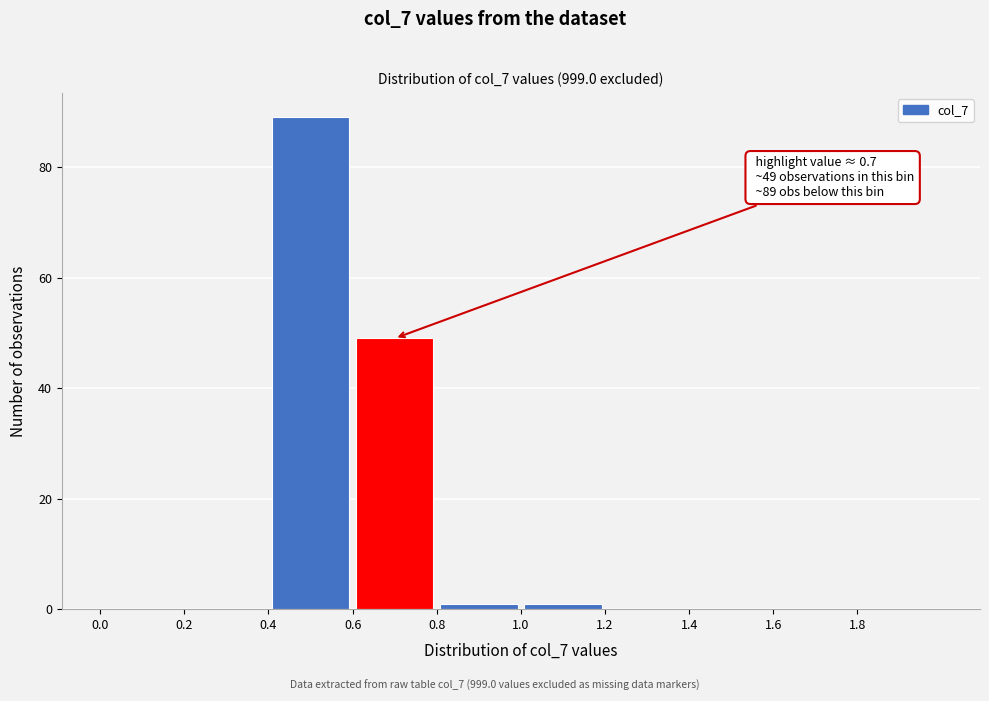

Which range on the x-axis has the tallest bar?

0.4 to 0.6